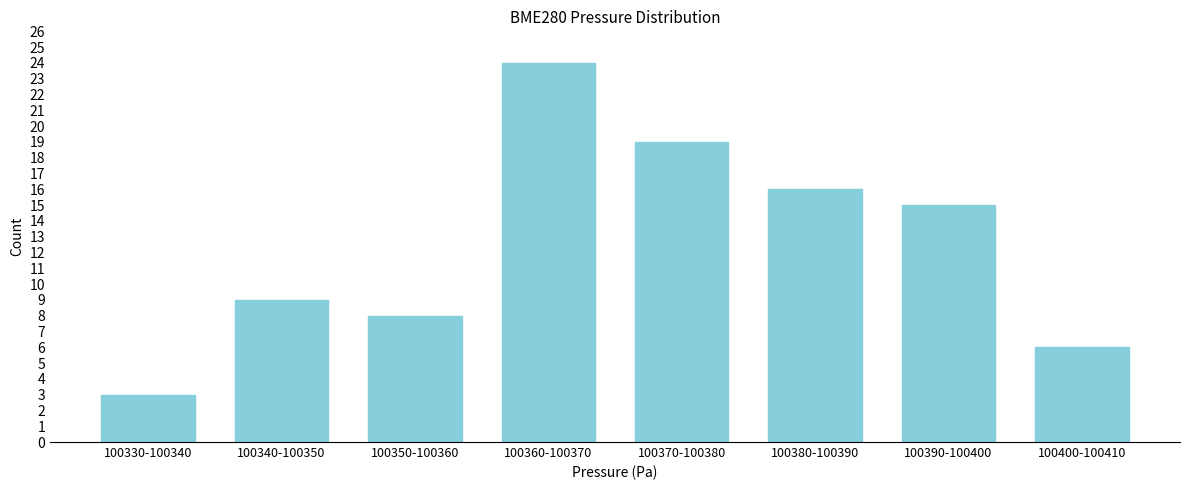

Reading left to right, extract all data points from this chart.

100330-100340=3	100340-100350=9	100350-100360=8	100360-100370=24	100370-100380=19	100380-100390=16	100390-100400=15	100400-100410=6